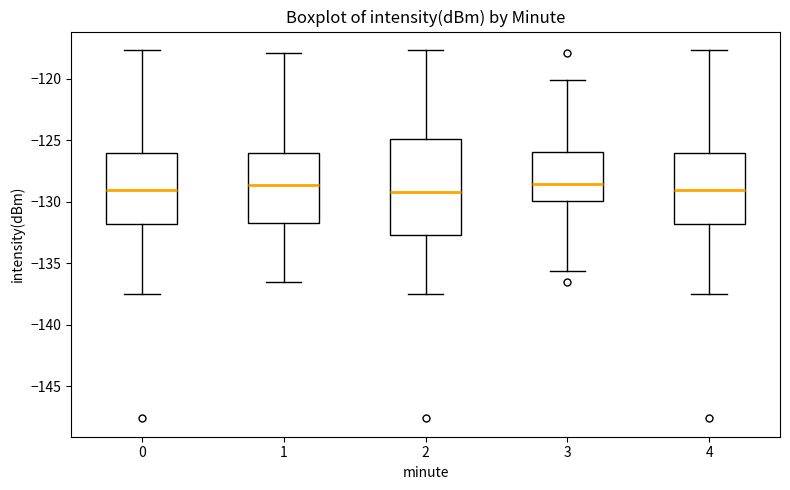

Which box is the tallest, from its lower edge to its upper edge?

2